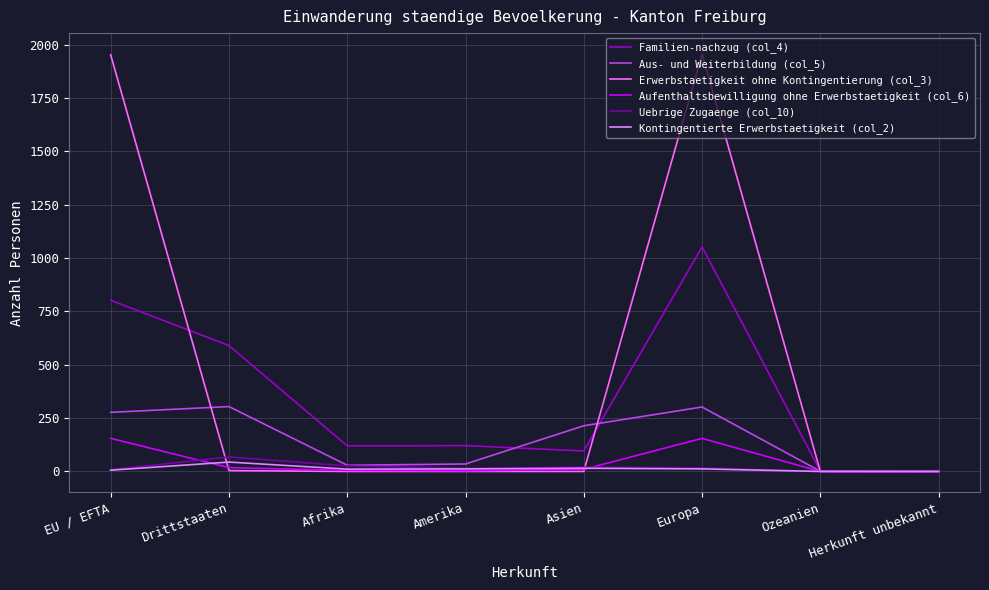

What is the maximum value for Familien-nachzug (col_4)?

1052